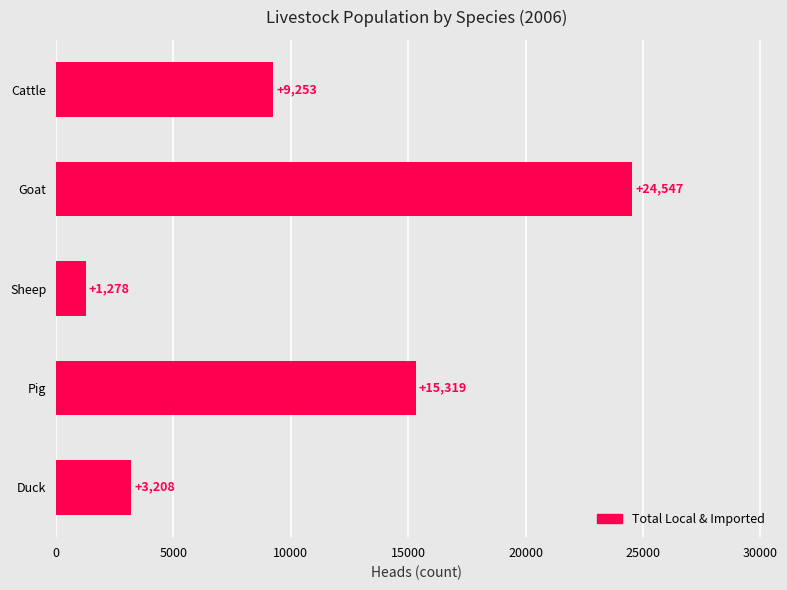

What is the difference between the values at Pig and Cattle?

6066.0